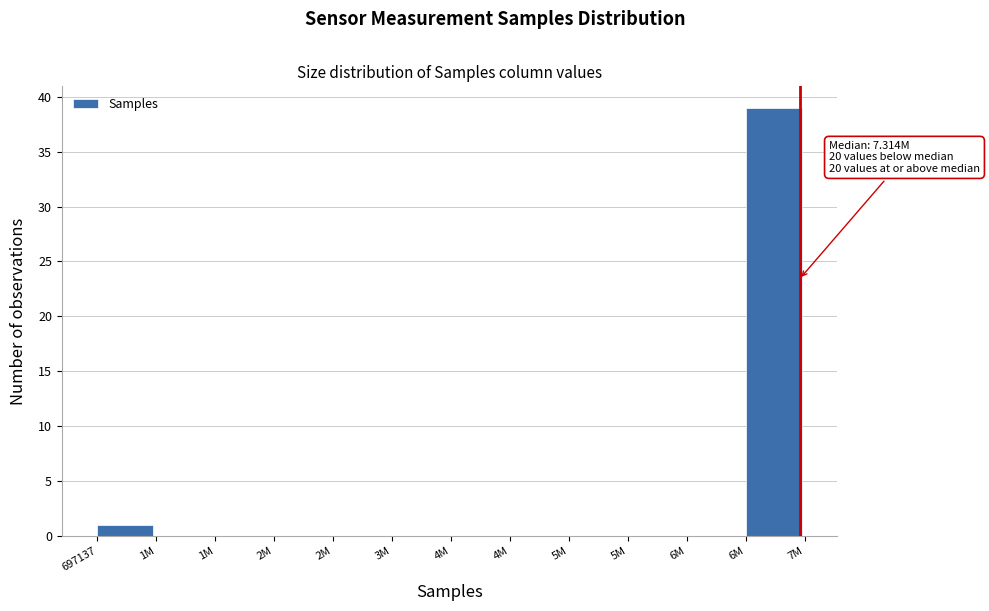

How many distinct data groups are displayed?

1